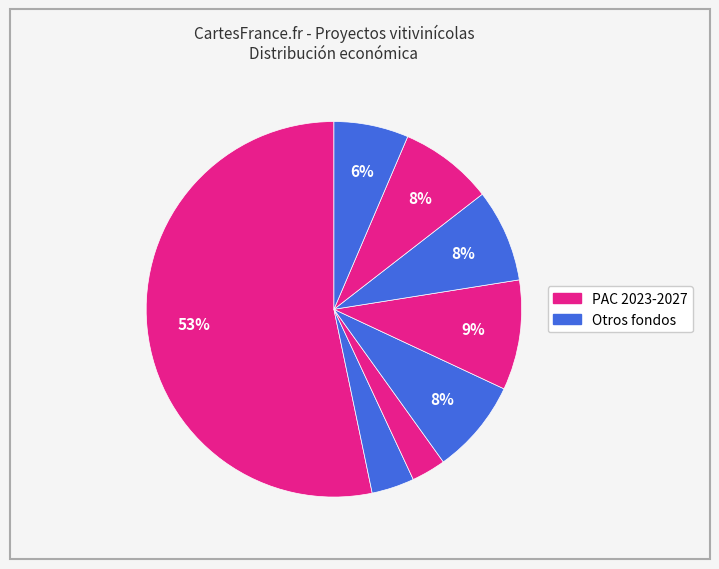

Count the number of slices in the pie.

8